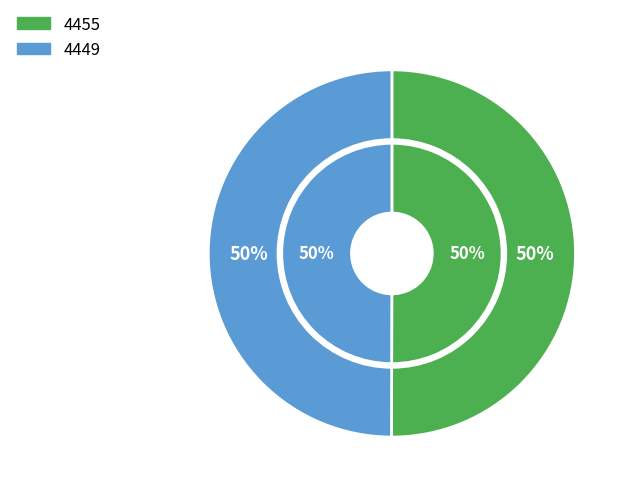

What percentage is NOT represented by 4455?

50.0%